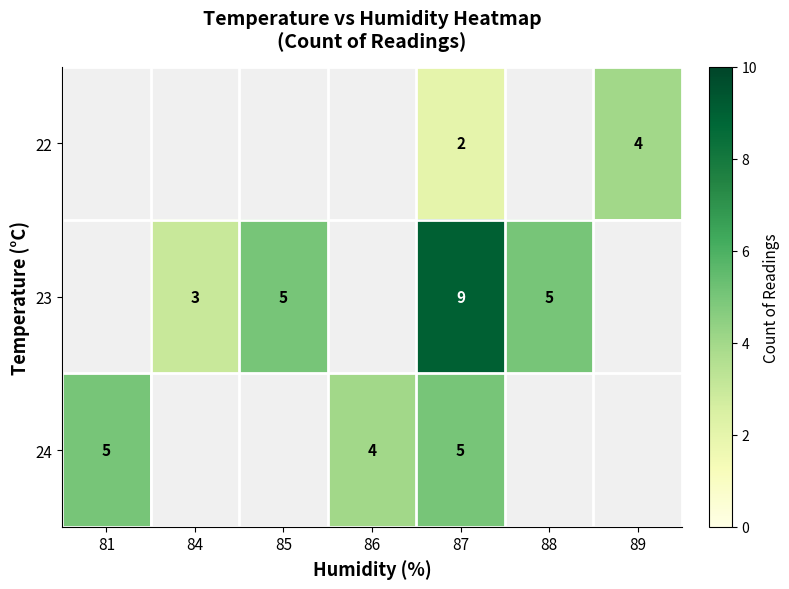

Which has a higher value, 86 or 84?

84